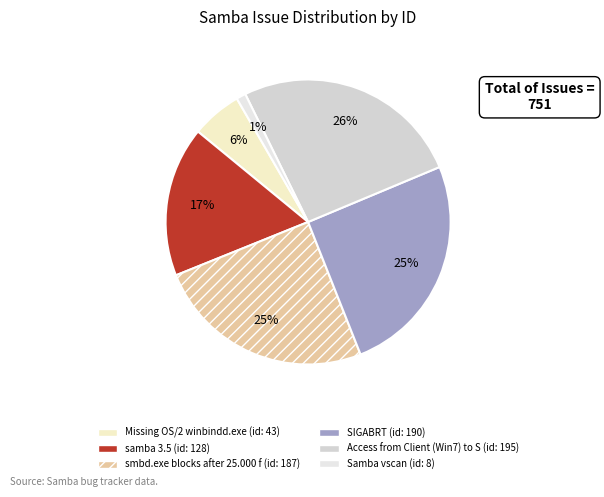

How many segments does this pie chart have?

6